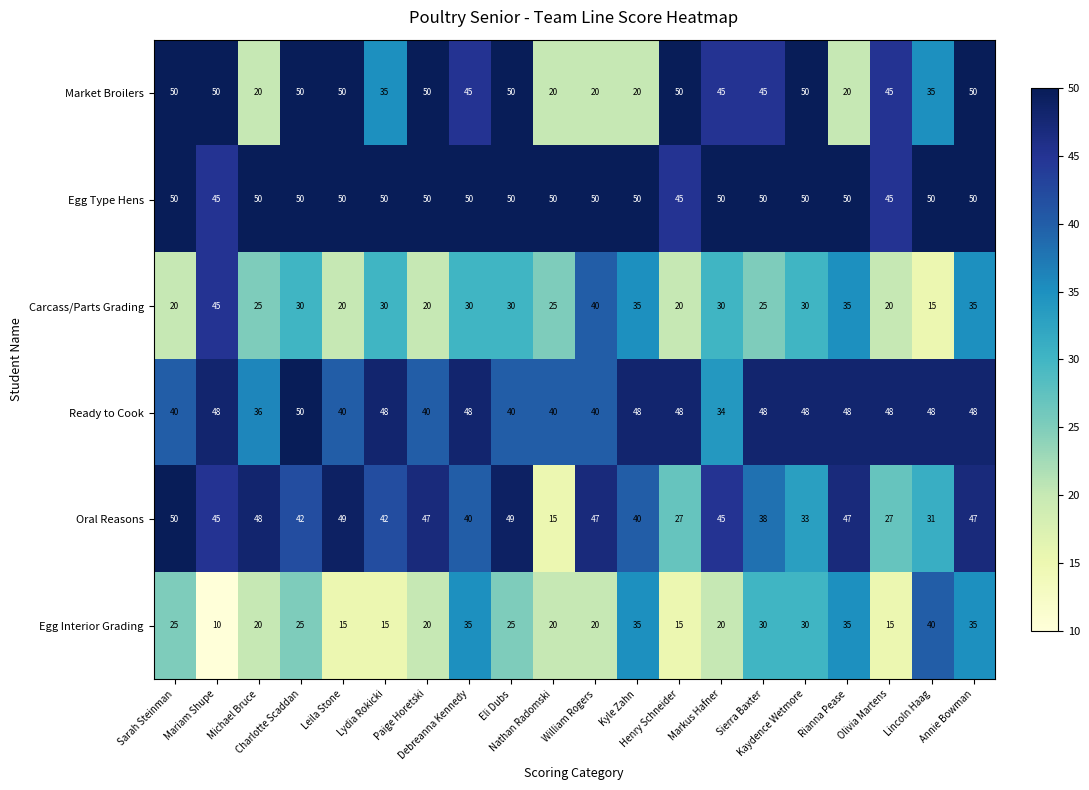

What is the maximum value shown in the chart?

50